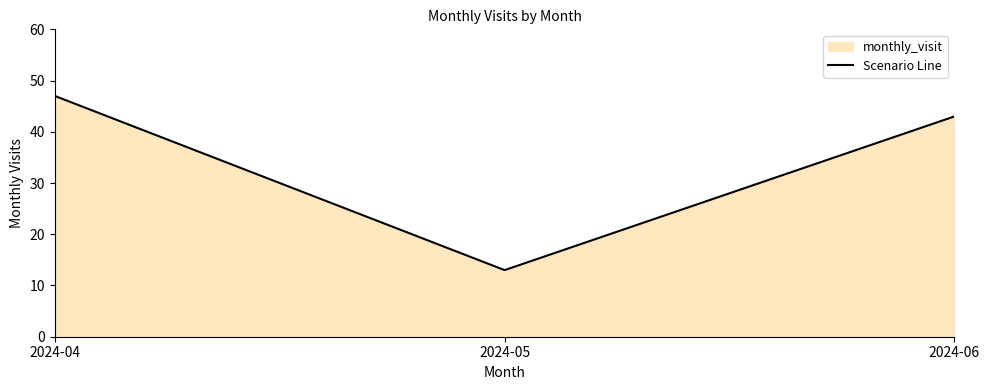

Is it true that the value at 2024-05 is 13?

True